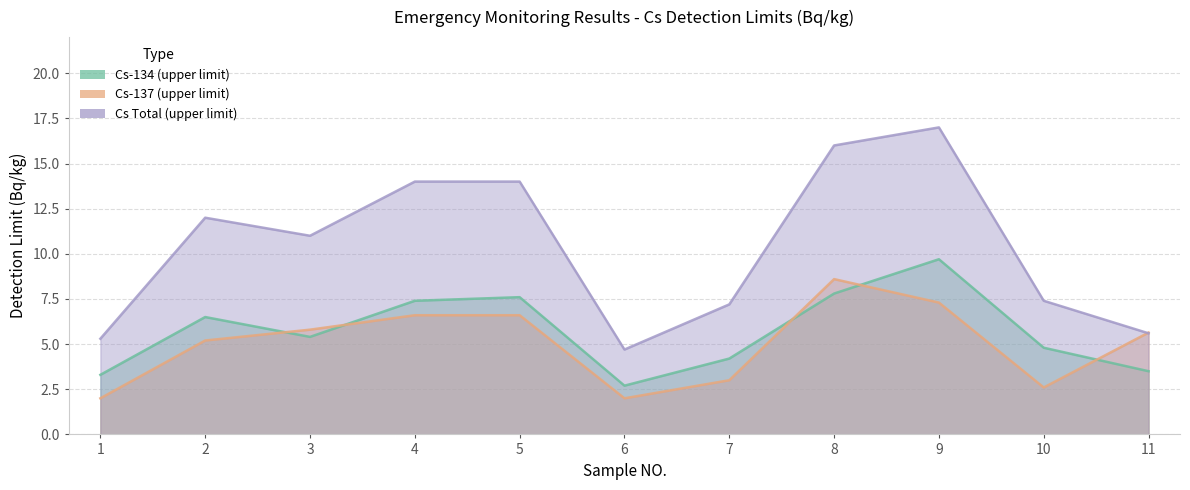

What is the average value of the Cs-134 (upper limit) series?

5.7